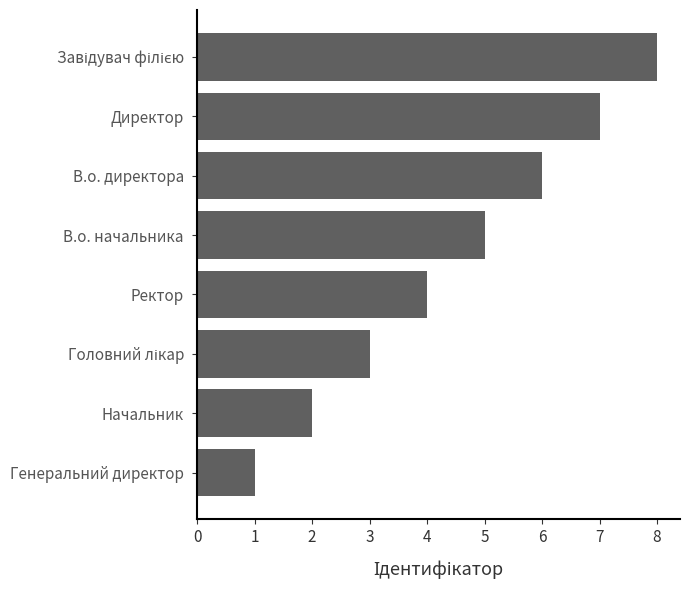

The chart shows a value of 1 at Ректор. True or false?

False